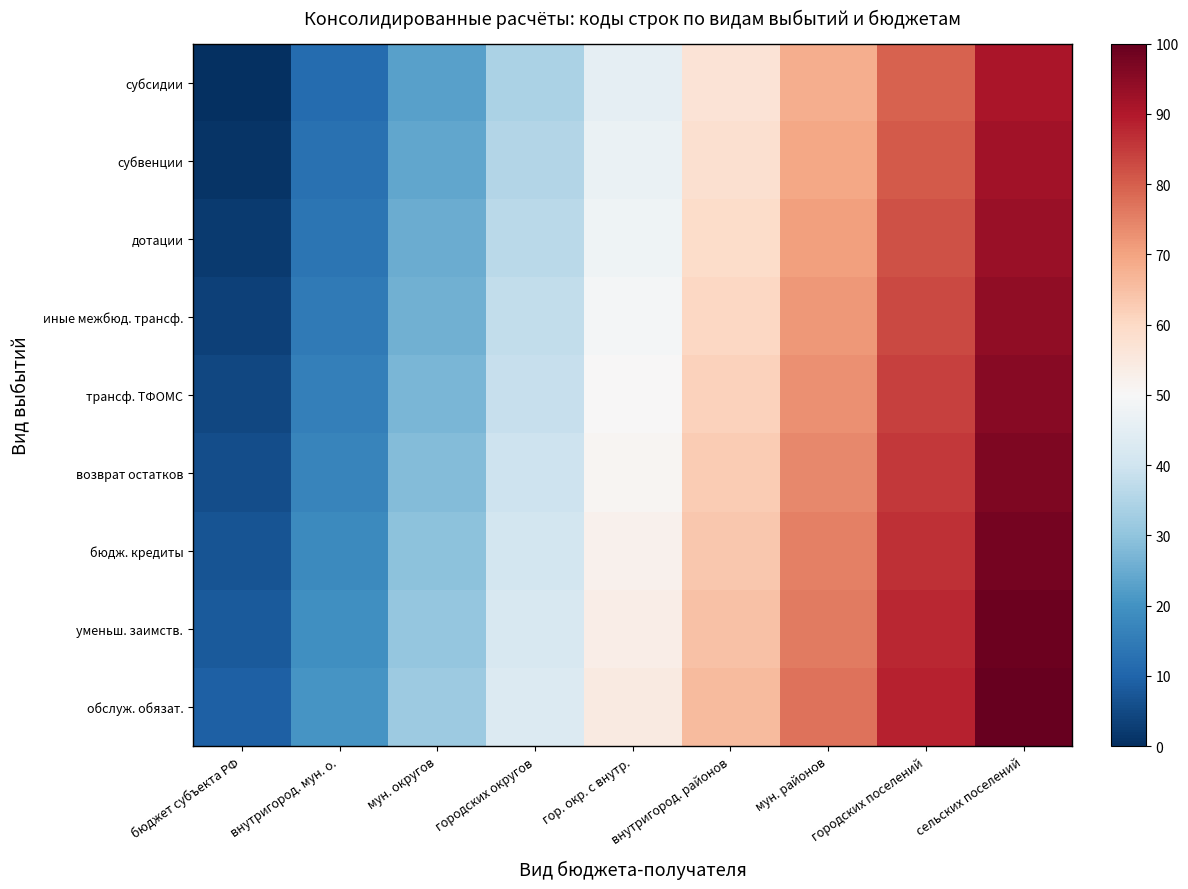

Reading left to right, transcribe all the data shown in this chart.

субсидии: бюджет субъекта РФ=0.0	внутригород. мун. о.=11.4	мун. округов=22.7	городских округов=34.1	гор. окр. с внутр.=45.5	внутригород. районов=56.8	мун. районов=68.2	городских поселений=79.5	сельских поселений=90.9
субвенции: бюджет субъекта РФ=1.1	внутригород. мун. о.=12.5	мун. округов=23.9	городских округов=35.2	гор. окр. с внутр.=46.6	внутригород. районов=58.0	мун. районов=69.3	городских поселений=80.7	сельских поселений=92.0
дотации: бюджет субъекта РФ=2.3	внутригород. мун. о.=13.6	мун. округов=25.0	городских округов=36.4	гор. окр. с внутр.=47.7	внутригород. районов=59.1	мун. районов=70.5	городских поселений=81.8	сельских поселений=93.2
иные межбюд. трансф.: бюджет субъекта РФ=3.4	внутригород. мун. о.=14.8	мун. округов=26.1	городских округов=37.5	гор. окр. с внутр.=48.9	внутригород. районов=60.2	мун. районов=71.6	городских поселений=83.0	сельских поселений=94.3
трансф. ТФОМС: бюджет субъекта РФ=4.5	внутригород. мун. о.=15.9	мун. округов=27.3	городских округов=38.6	гор. окр. с внутр.=50.0	внутригород. районов=61.4	мун. районов=72.7	городских поселений=84.1	сельских поселений=95.5
возврат остатков: бюджет субъекта РФ=5.7	внутригород. мун. о.=17.0	мун. округов=28.4	городских округов=39.8	гор. окр. с внутр.=51.1	внутригород. районов=62.5	мун. районов=73.9	городских поселений=85.2	сельских поселений=96.6
бюдж. кредиты: бюджет субъекта РФ=6.8	внутригород. мун. о.=18.2	мун. округов=29.5	городских округов=40.9	гор. окр. с внутр.=52.3	внутригород. районов=63.6	мун. районов=75.0	городских поселений=86.4	сельских поселений=97.7
уменьш. заимств.: бюджет субъекта РФ=8.0	внутригород. мун. о.=19.3	мун. округов=30.7	городских округов=42.0	гор. окр. с внутр.=53.4	внутригород. районов=64.8	мун. районов=76.1	городских поселений=87.5	сельских поселений=98.9
обслуж. обязат.: бюджет субъекта РФ=9.1	внутригород. мун. о.=20.5	мун. округов=31.8	городских округов=43.2	гор. окр. с внутр.=54.5	внутригород. районов=65.9	мун. районов=77.3	городских поселений=88.6	сельских поселений=100.0